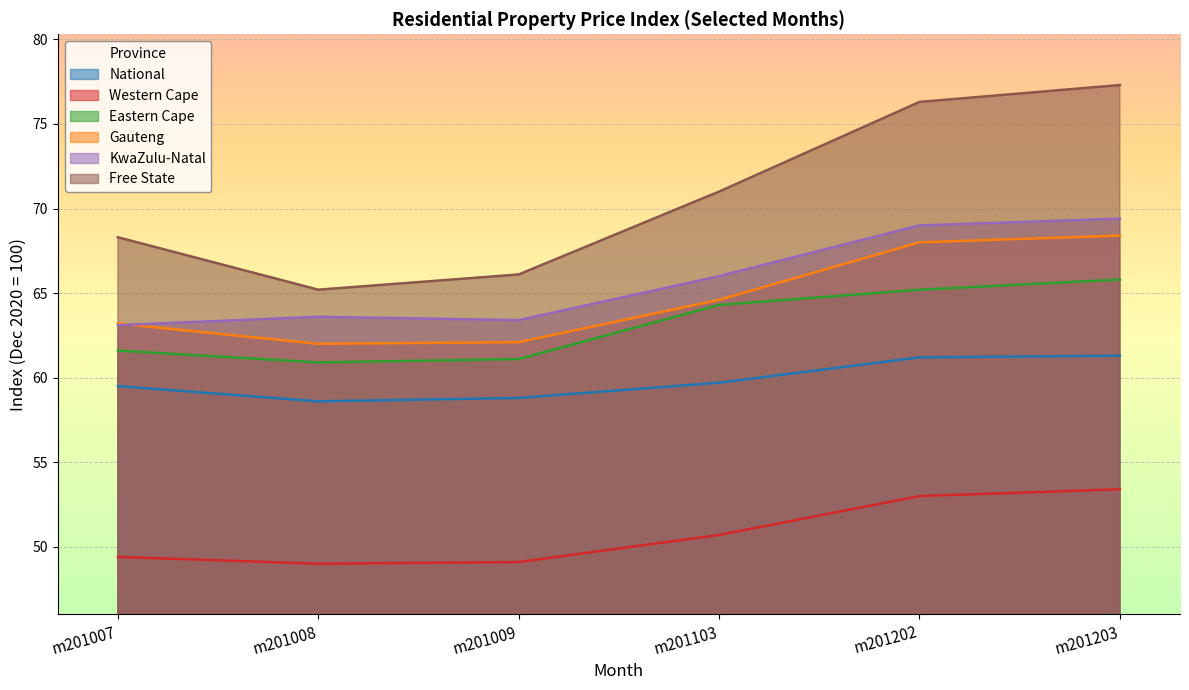

At which category is the sum across all series the highest?

m201203